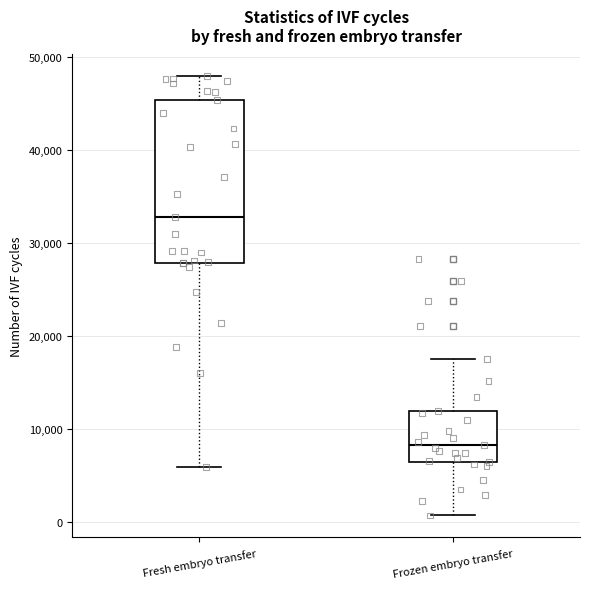

Reading left to right, read every box against the y-axis: the position of its median line, the range the box covers, and the ends of its whiskers. The values are not printed on the chart, so give them approximately, as read against the axis.

Fresh embryo transfer: median 33000, box 28000 to 45000, whiskers 6000 to 48000
Frozen embryo transfer: median 8000, box 6000 to 12000, whiskers 1000 to 18000